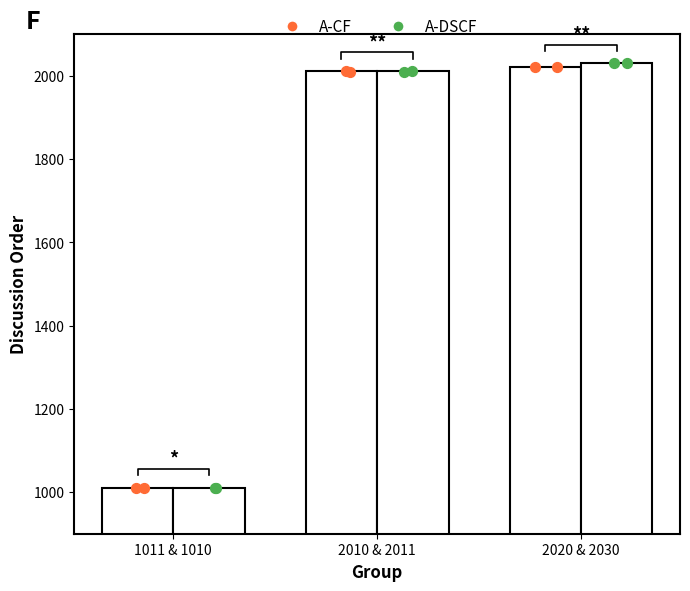

Which series reaches the maximum Y coordinate?

A-DSCF